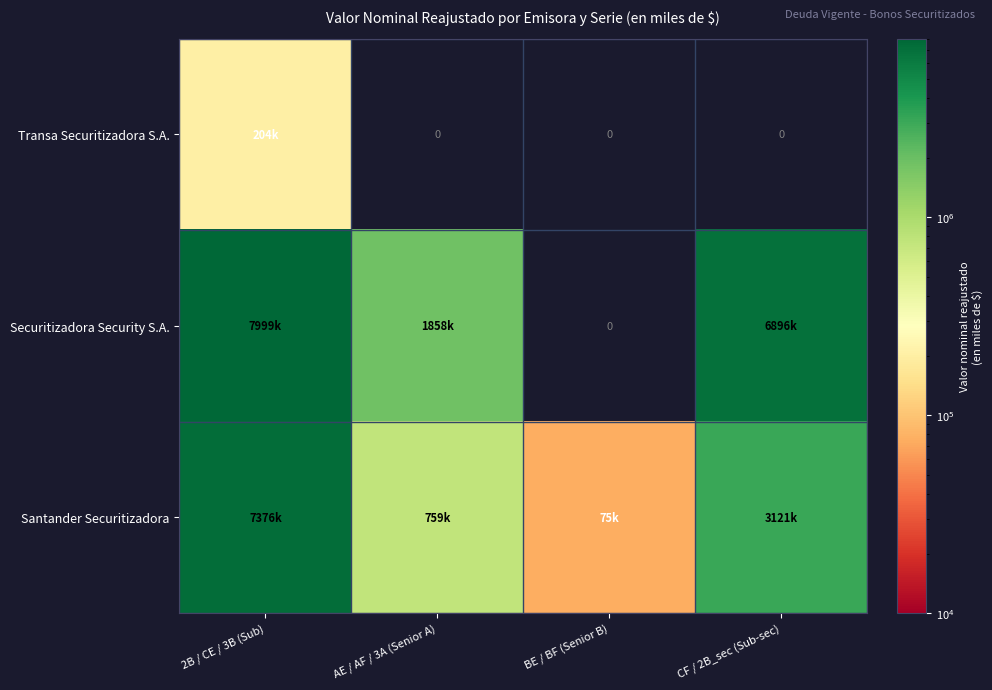

What is the maximum value for Santander Securitizadora?

7375614.0